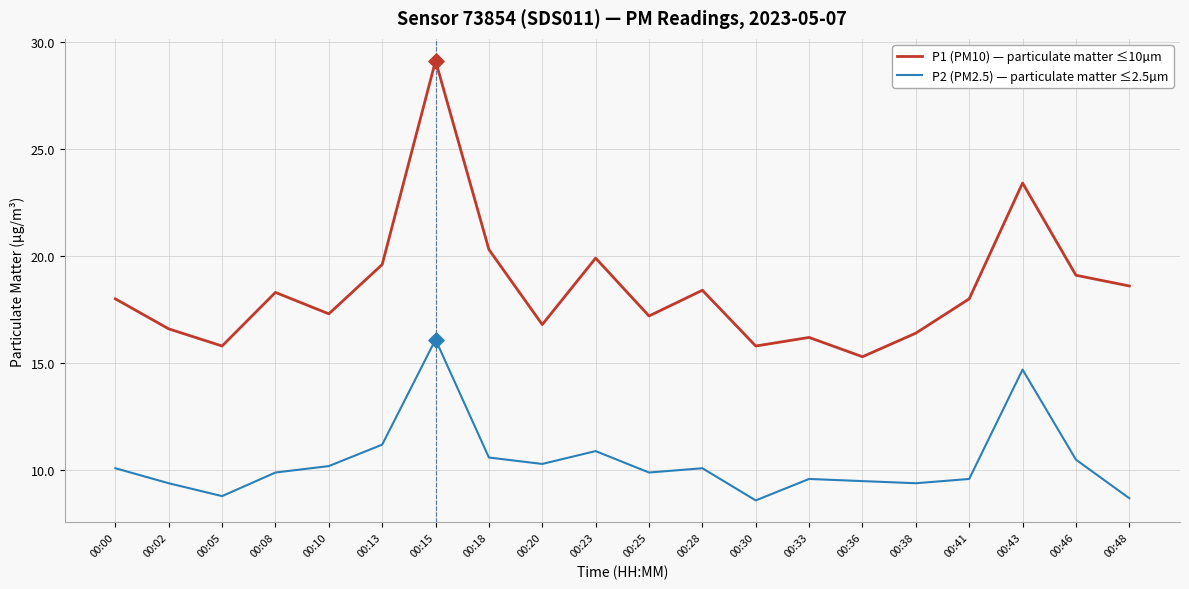

At which category is the sum across all series the highest?

00:15